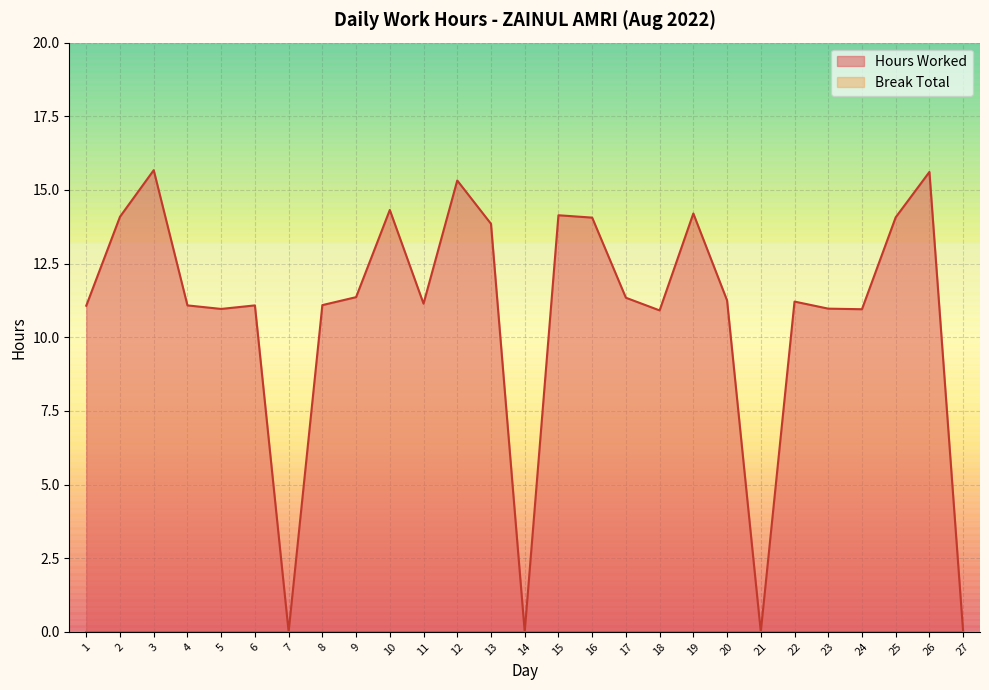

How many points are higher than both their immediate neighbors (excluding endpoints)?

8